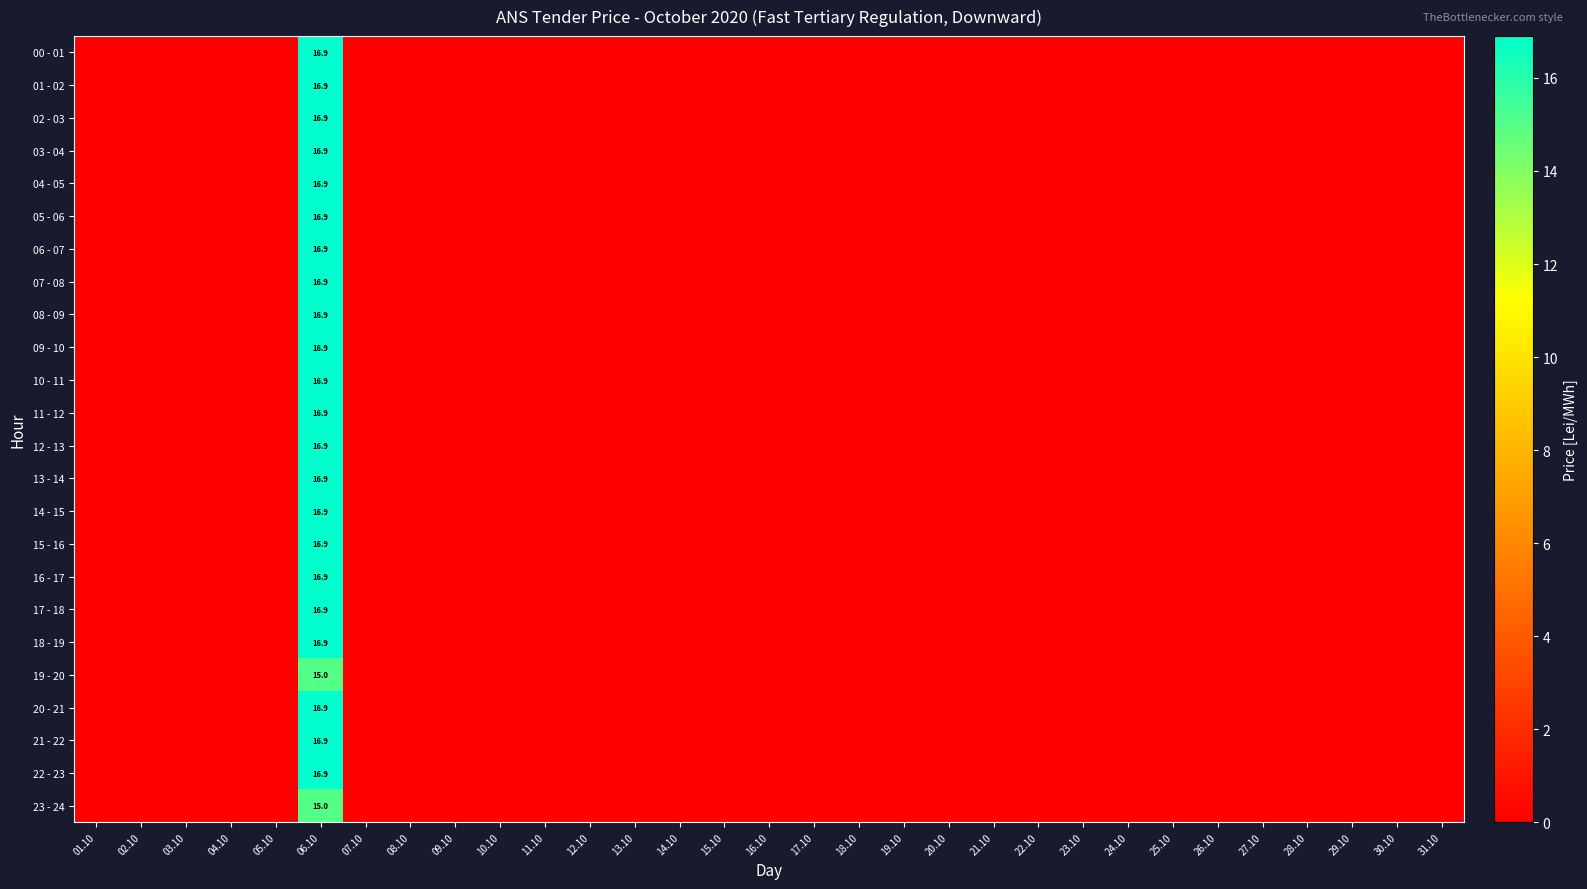

The value of 10 - 11 at 06.10 is 16.9. True or false?

True